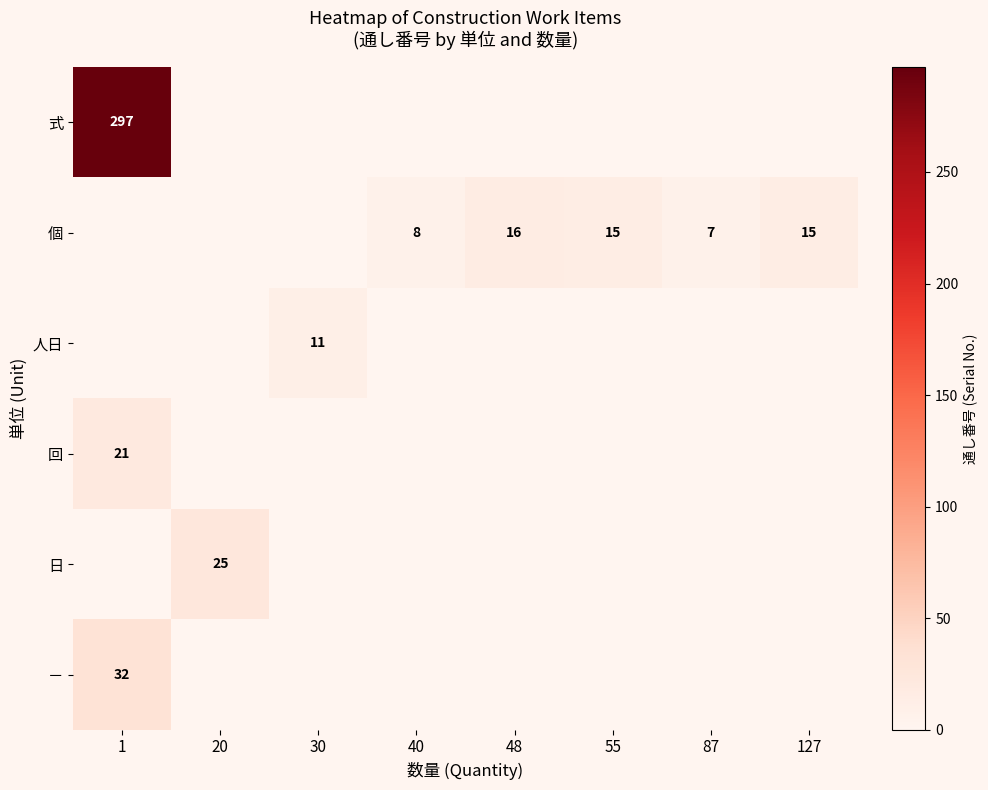

True or false: 個 has a value of 7 at 87.

True